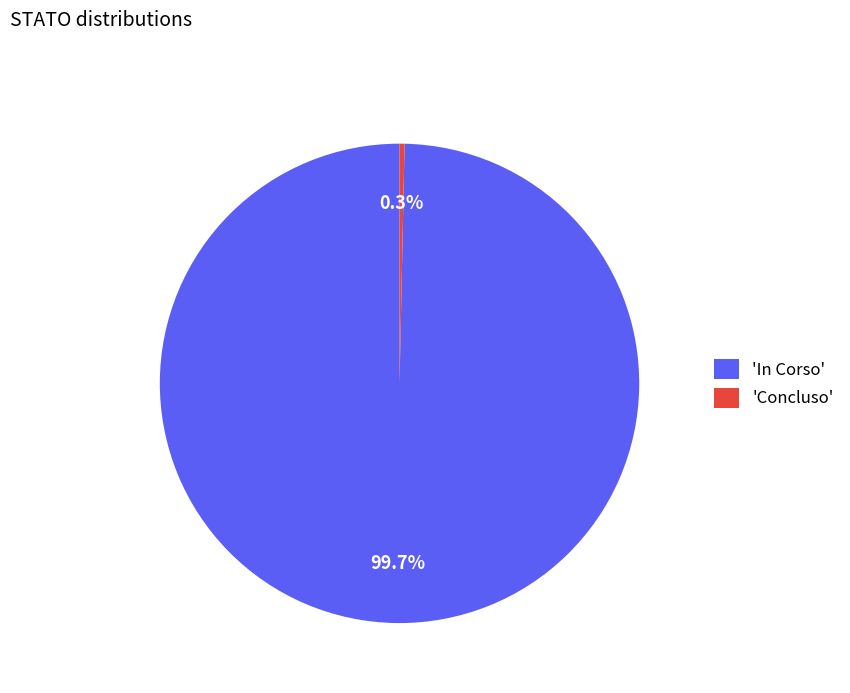

What is the majority slice?

'In Corso'